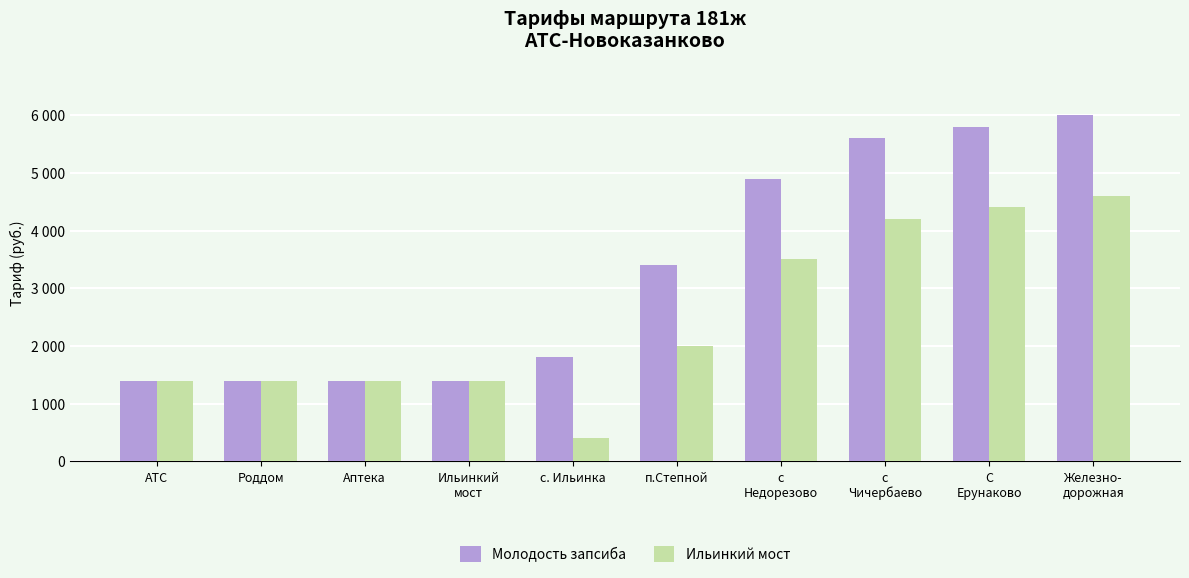

What are all the series names shown in the legend?

Молодость запсиба, Ильинкий мост